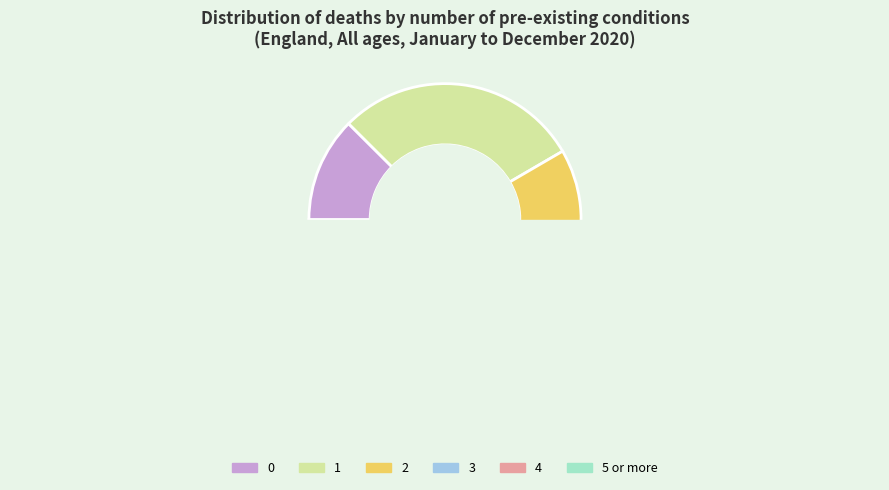

How many slices are in this pie chart?

6